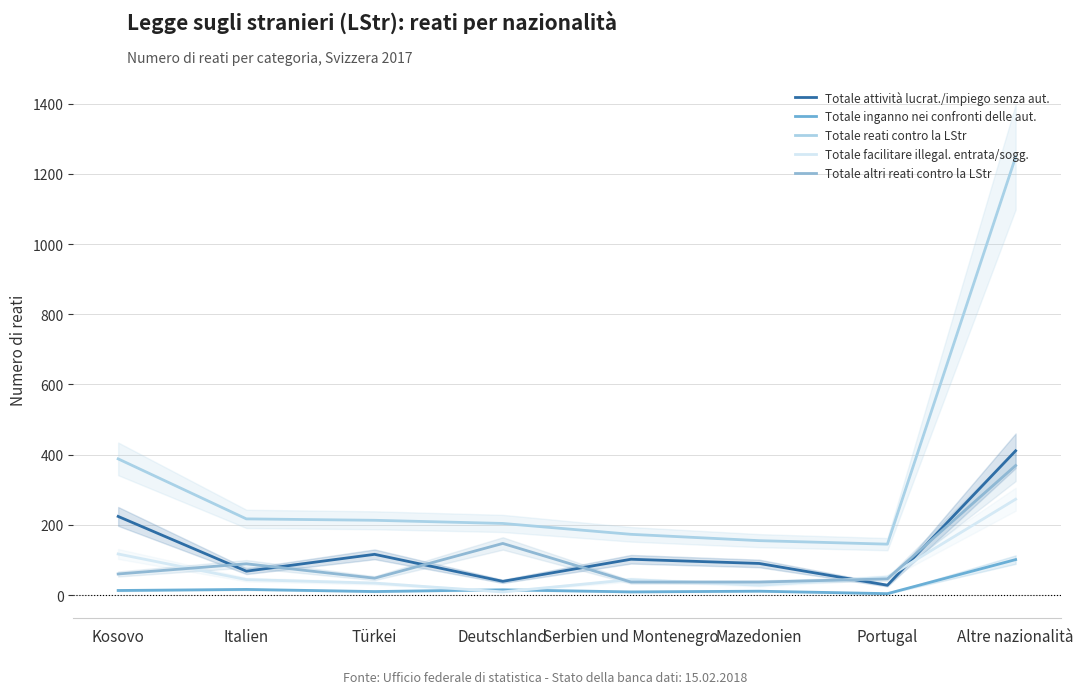

Reading right to left, transcribe all the data shown in this chart.

Totale attività lucrat./impiego senza aut.: 411	28	90	102	39	116	68	224
Totale inganno nei confronti delle aut.: 101	4	11	9	15	10	16	13
Totale reati contro la LStr: 1248	145	155	173	204	213	217	388
Totale facilitare illegal. entrata/sogg.: 273	51	28	44	9	34	44	117
Totale altri reati contro la LStr: 369	46	37	37	147	48	89	60